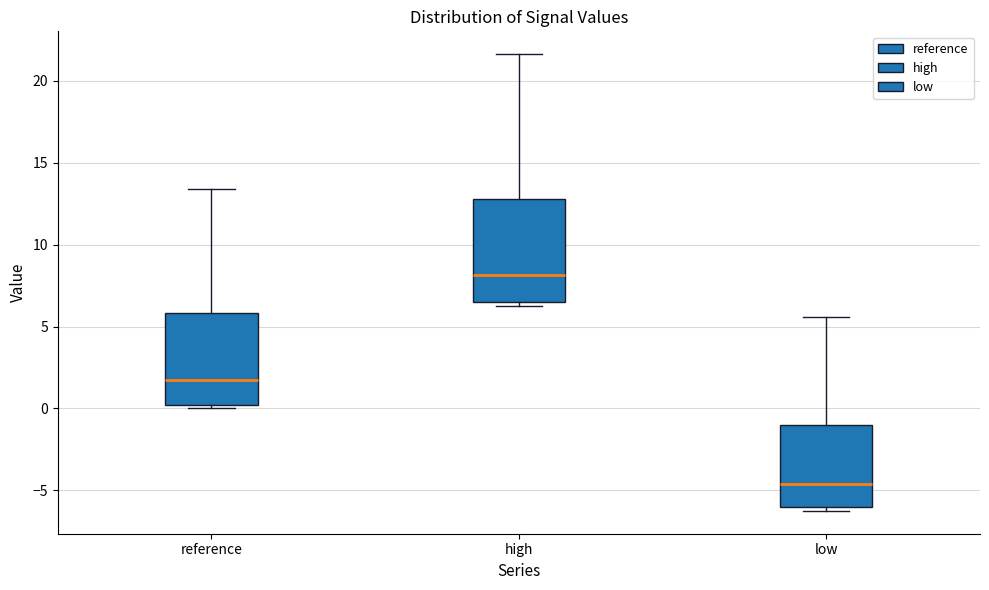

Which box has the highest median line?

high